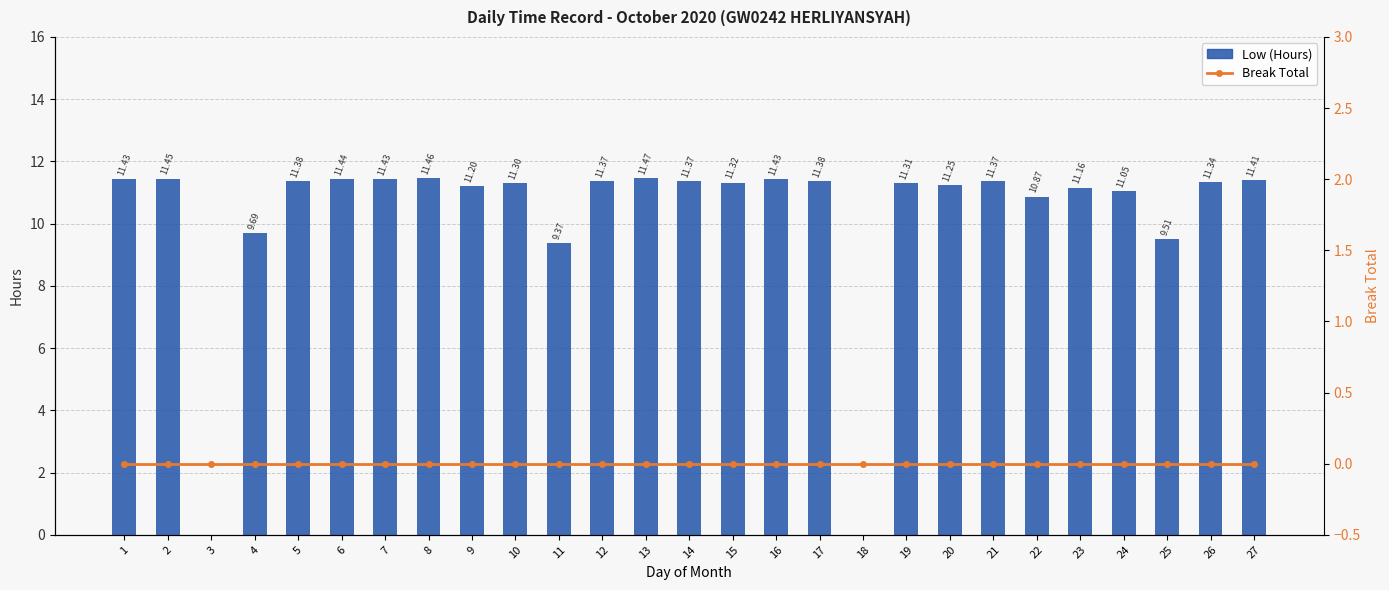

Is it true that Low (Hours) equals 2.7 at 1?

False